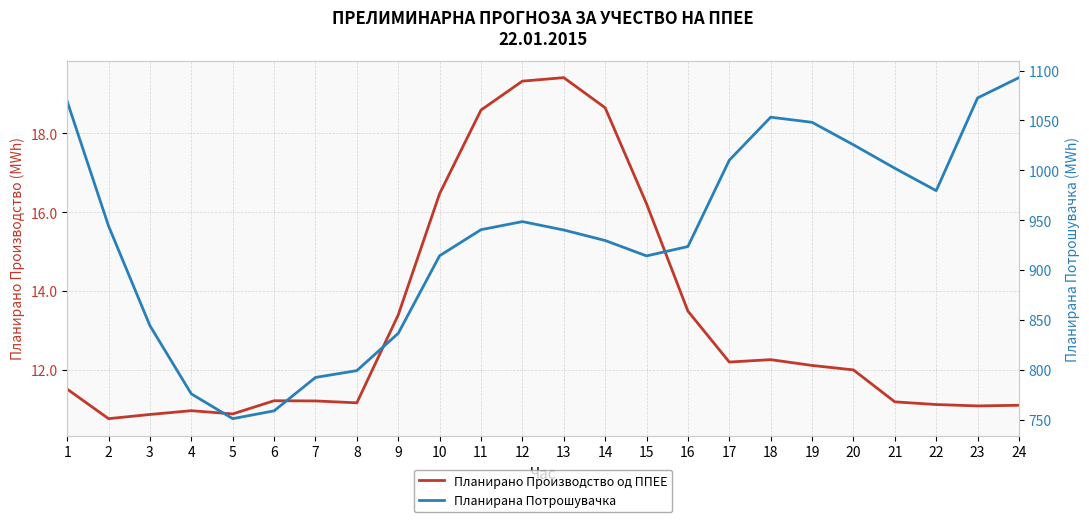

Where is Планирана Потрошувачка nearest to the value 921?

16